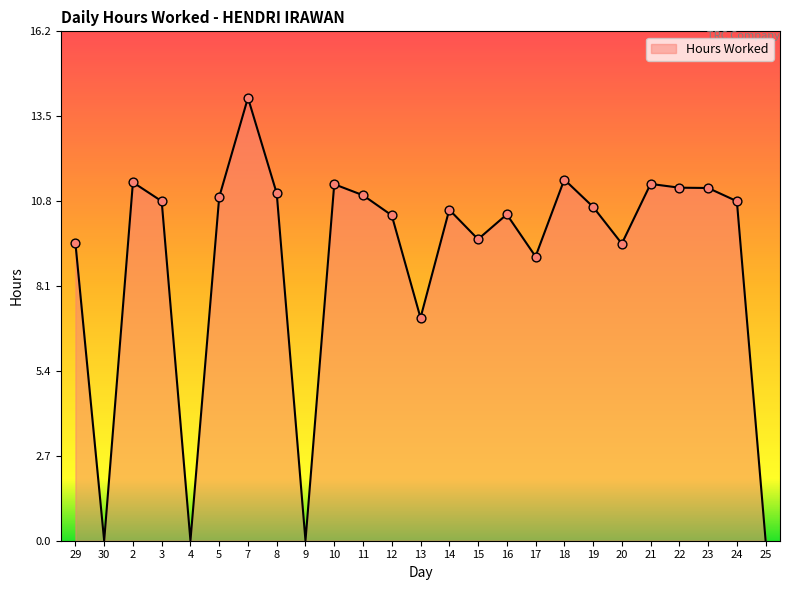

Approximately how many times larger is the value at 11 compared to 20?

1.2